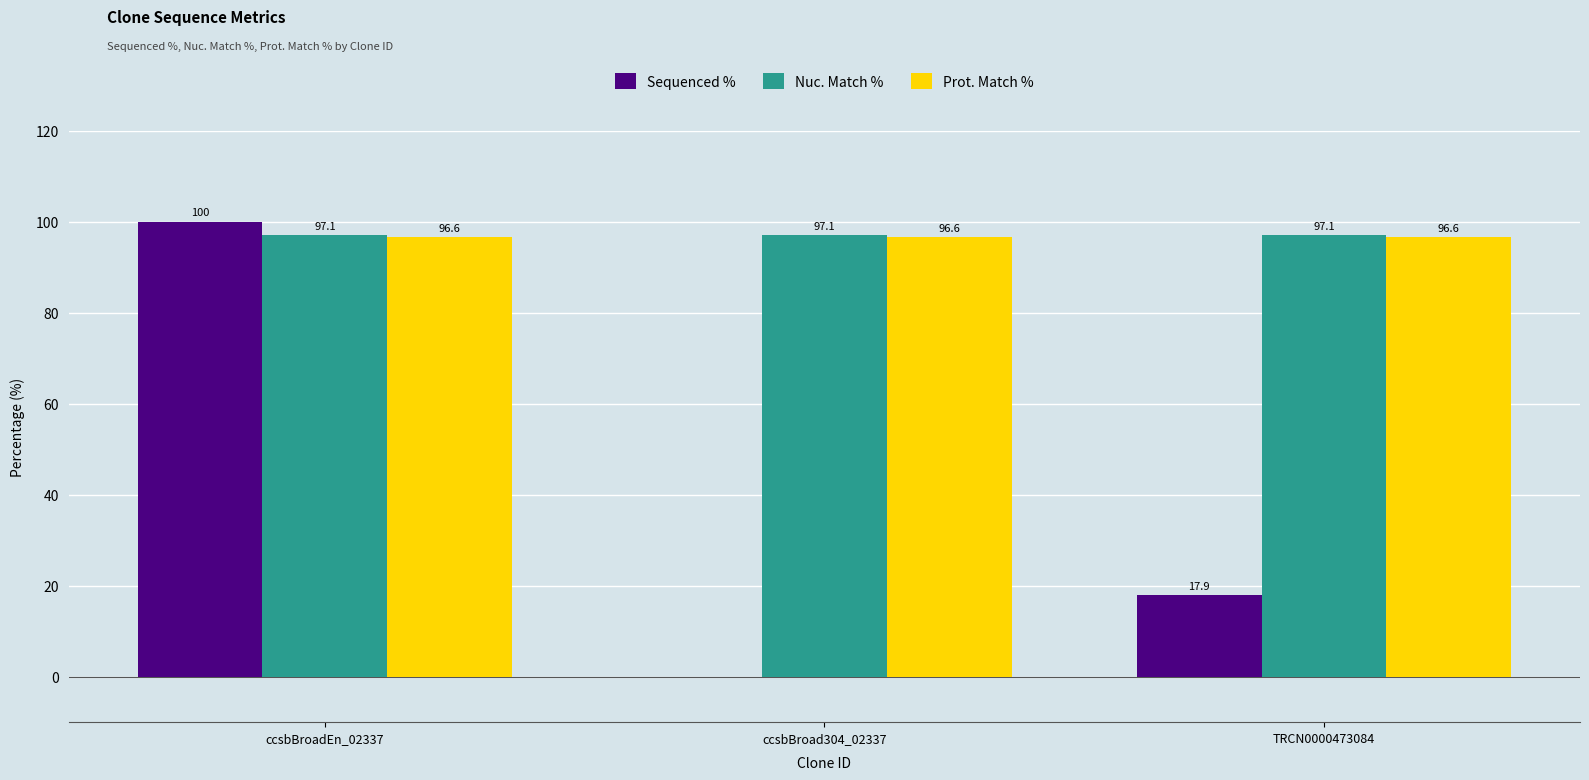

Which series has the widest spread of values?

Sequenced %